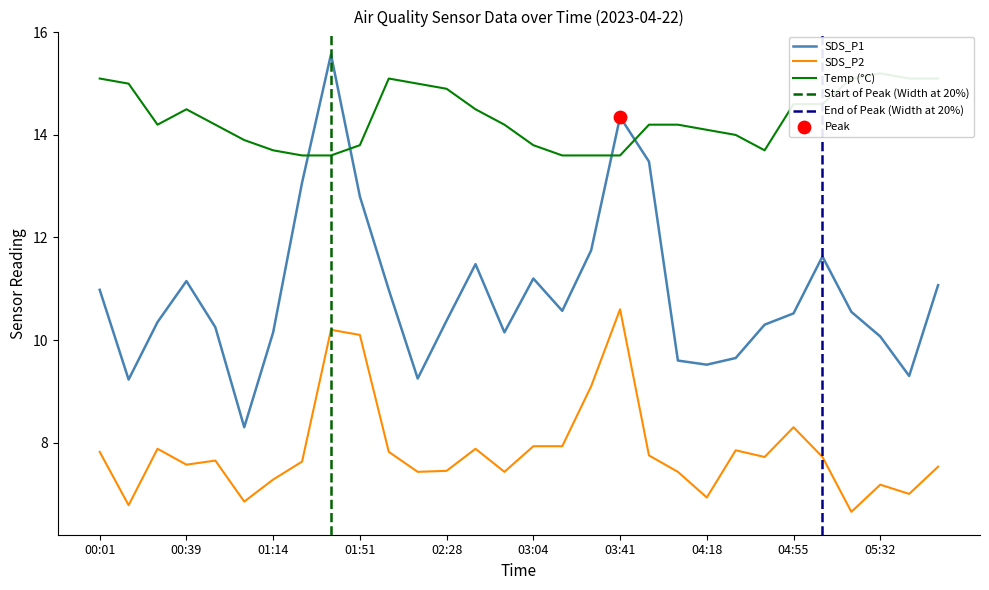

Which series has the widest spread of Y values?

SDS_P1